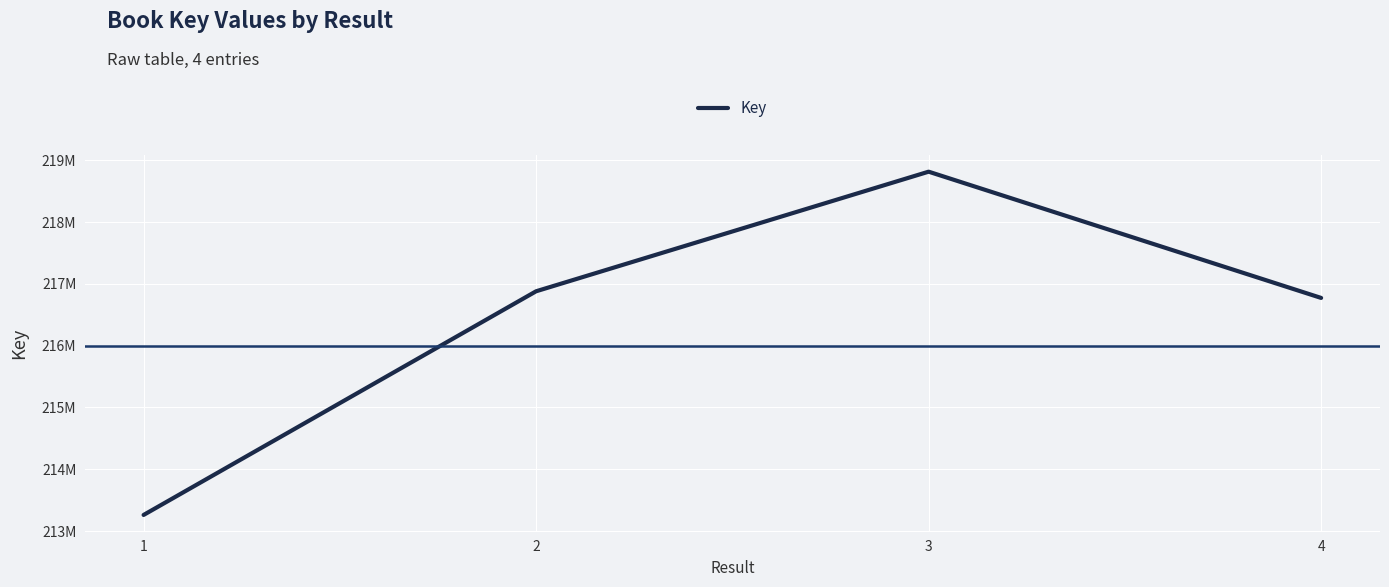

What value does the data have at 1?

213260636